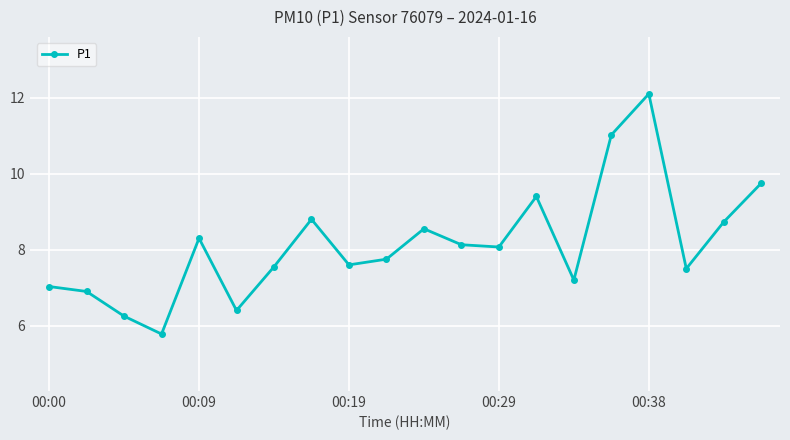

True or false: there are more than 2 points higher than both neighbors.

True